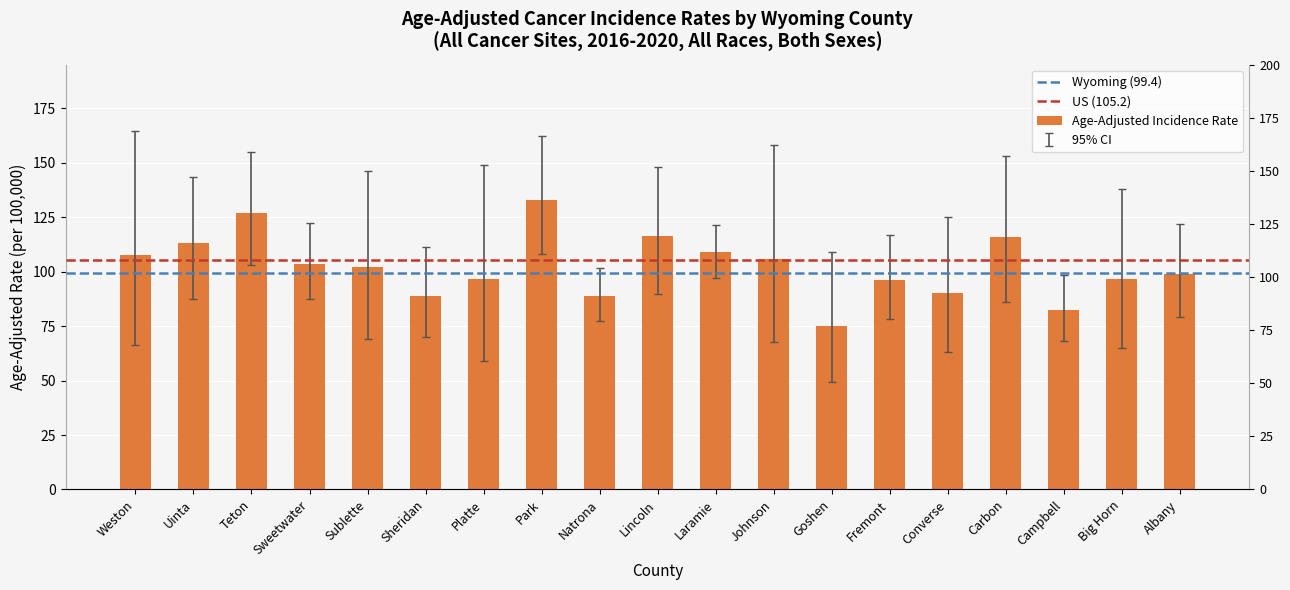

What is the lowest value of the Upper 95% CI series?

98.5